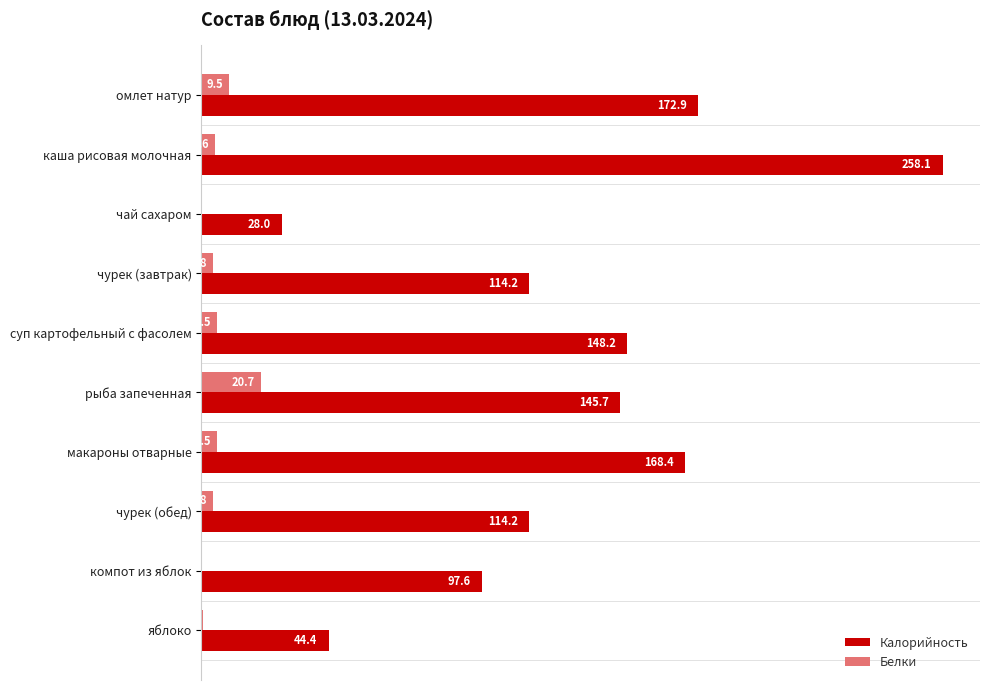

Which category has the highest value across all series?

каша рисовая молочная